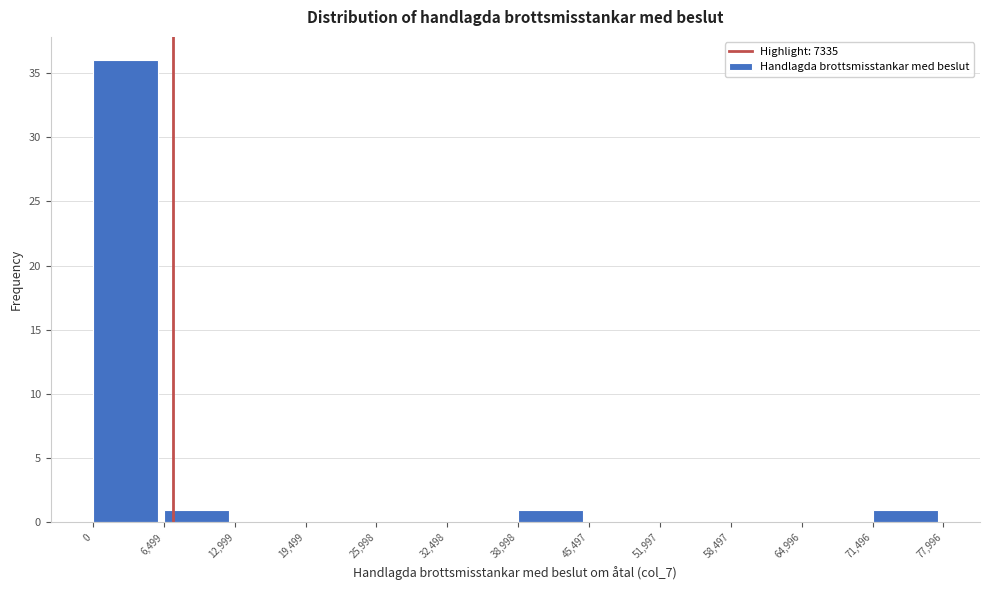

Reading left to right, transcribe this chart: for each bar, give the range it covers on the x-axis and its height. The values are not printed on the chart, so give them approximately, as read against the axis.

0 to 6,499: 36
6,499 to 12,999: 1
12,999 to 19,499: 0
19,499 to 25,998: 0
25,998 to 32,498: 0
32,498 to 38,998: 0
38,998 to 45,497: 1
45,497 to 51,997: 0
51,997 to 58,497: 0
58,497 to 64,996: 0
64,996 to 71,496: 0
71,496 to 77,996: 1